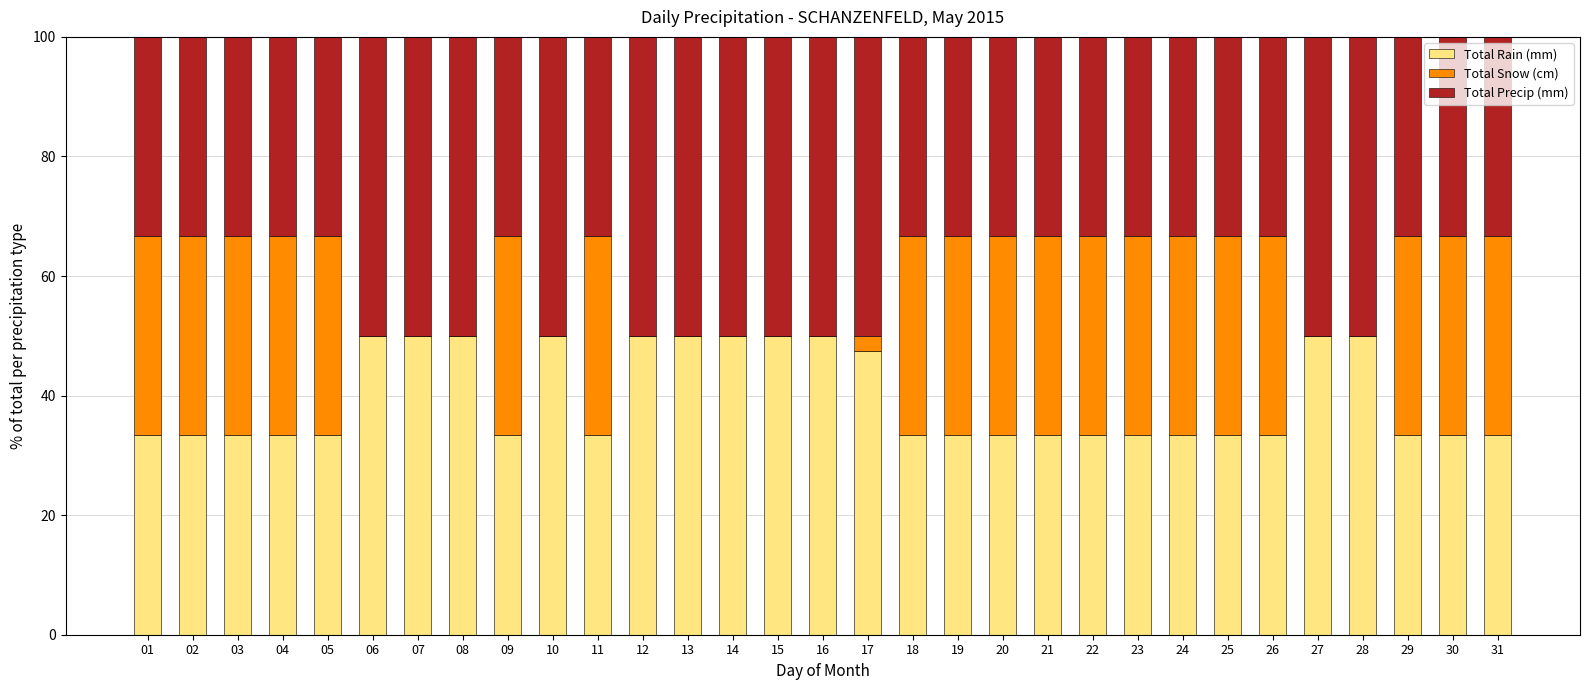

What is the sum of the Total Rain (mm) values at 10 and 05?

83.3